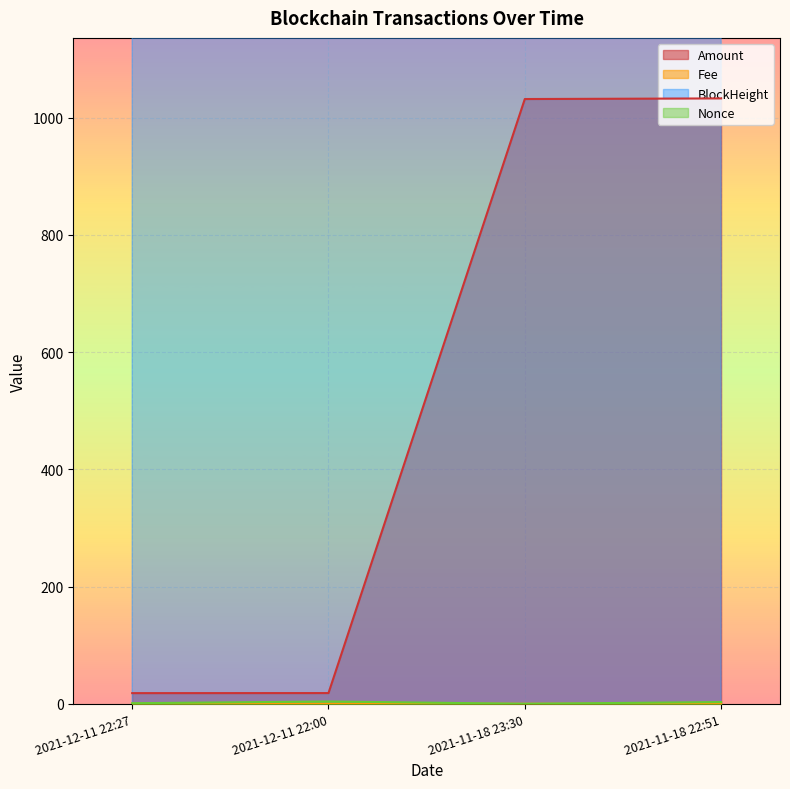

Reading left to right, transcribe all the data shown in this chart.

Amount: 18.2	18.3	1031.5	1032.6
Fee: 0.1	0.0	0.0	0.0
BlockHeight: 89390.0	89383.0	82183.0	82175.0
Nonce: 1.0	4.0	0.0	3.0